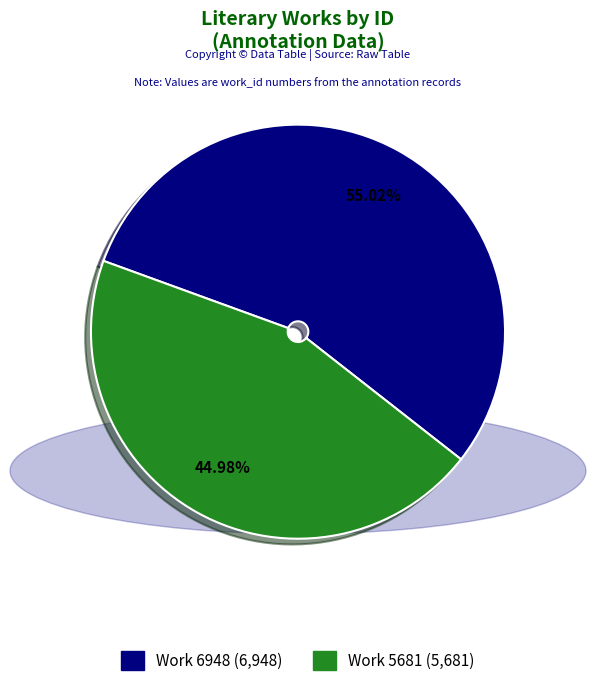

What is the smallest slice in the pie chart?

Work 5681